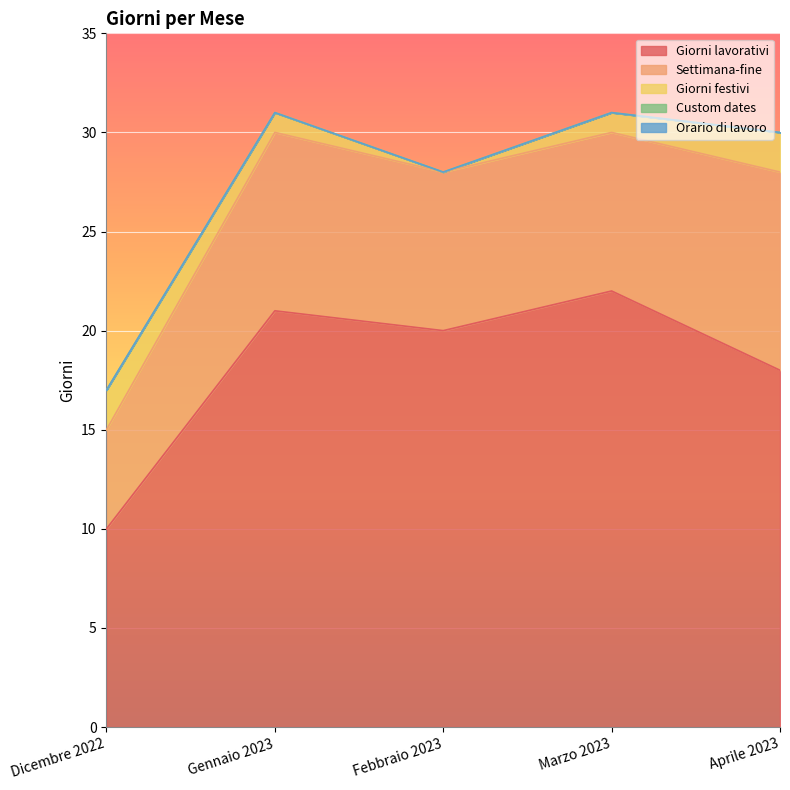

At which label does Settimana-fine reach its peak?

Aprile 2023